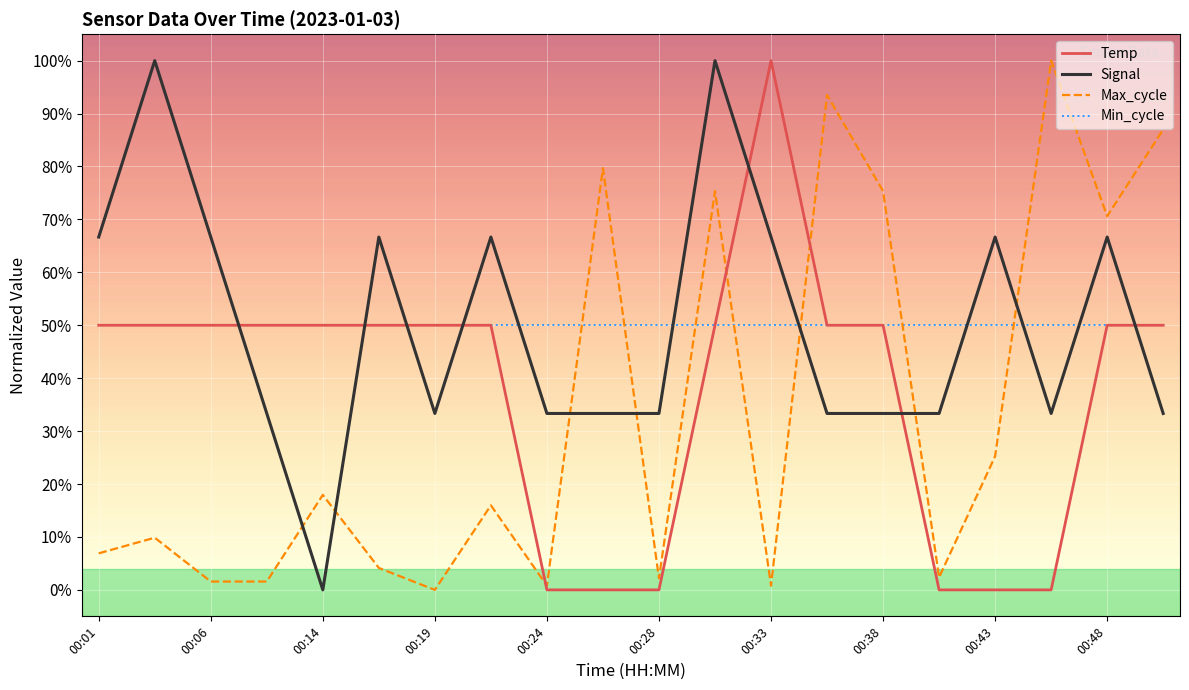

How many intersections are there between Signal and Max_cycle?

7